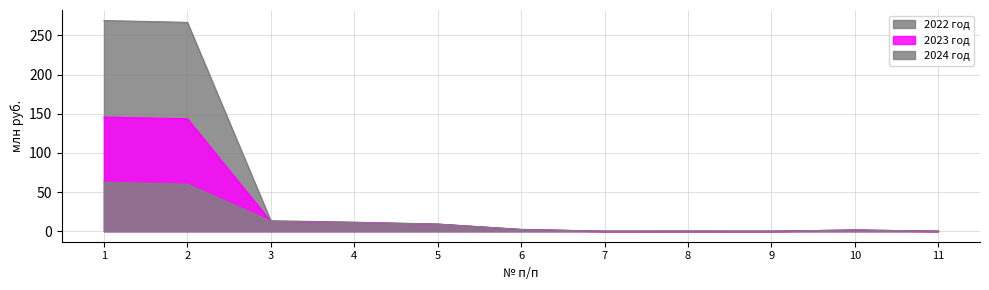

What is the difference between the 2023 год values at 3 and 4?

1.5